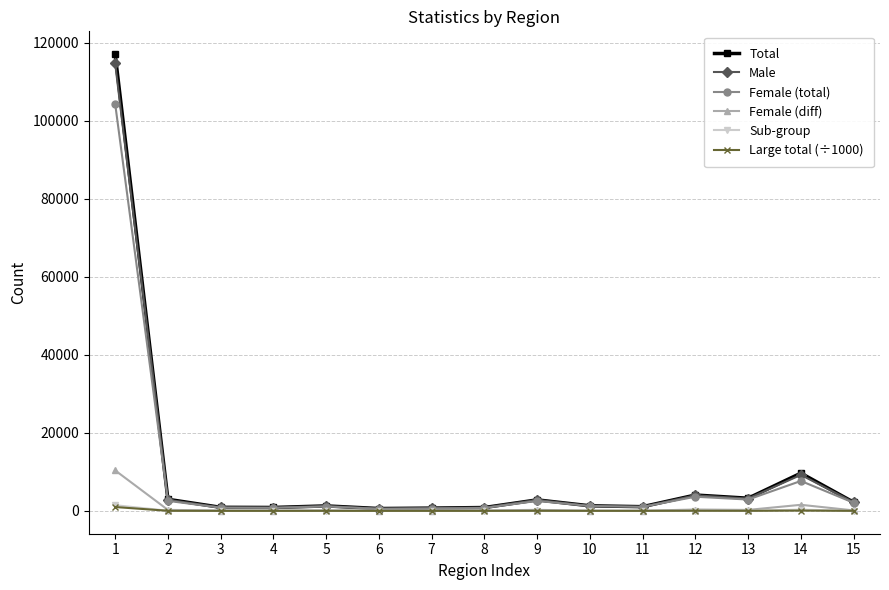

True or false: Total has more than 1 interior local peaks.

True